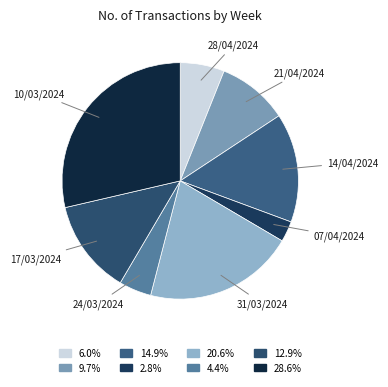

Count the number of slices in the pie.

8